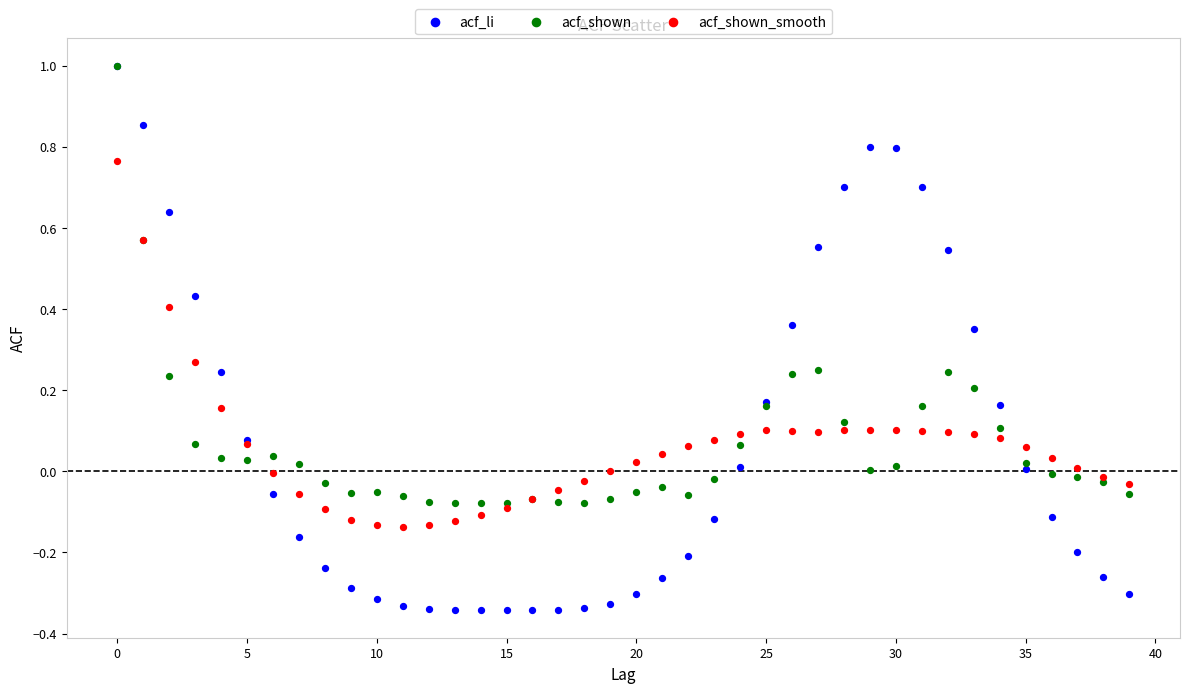

What are all the series names shown in the legend?

acf_li, acf_shown, acf_shown_smooth